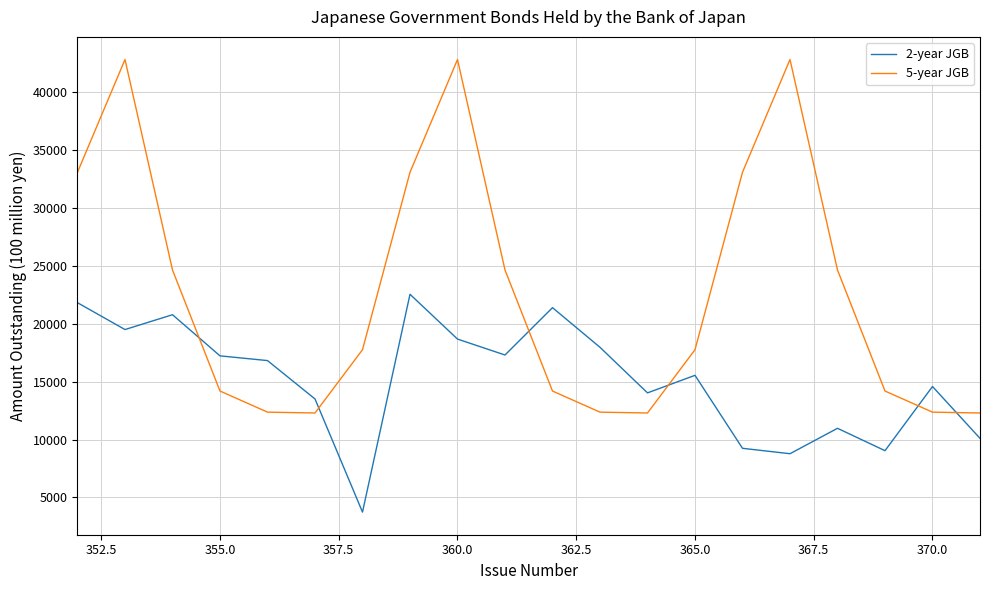

What is the minimum value for 2-year JGB?

3734